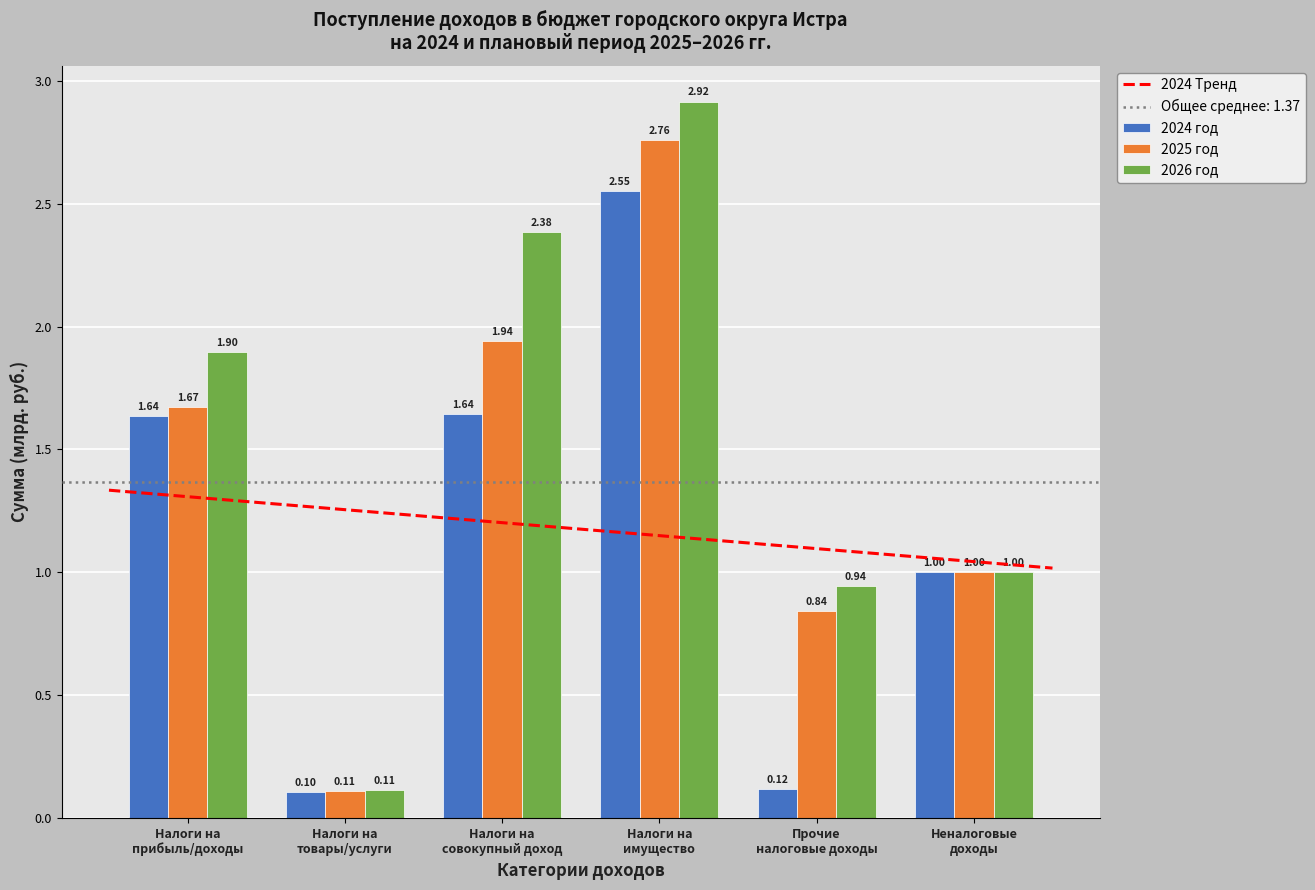

The 2025 год series shows 0.8 at Прочие налоговые доходы. True or false?

True